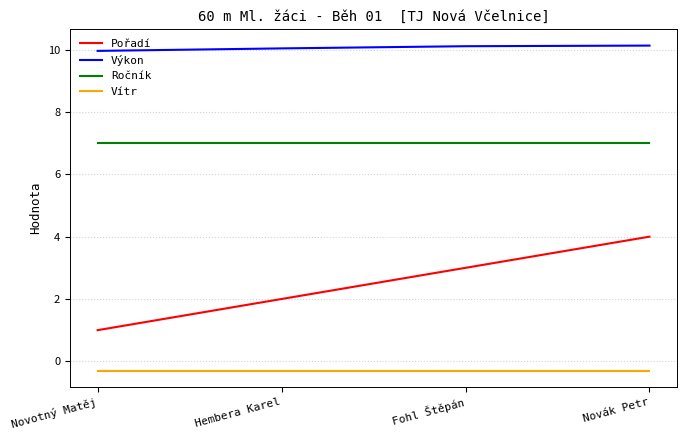

What is the smallest value displayed?

-0.3